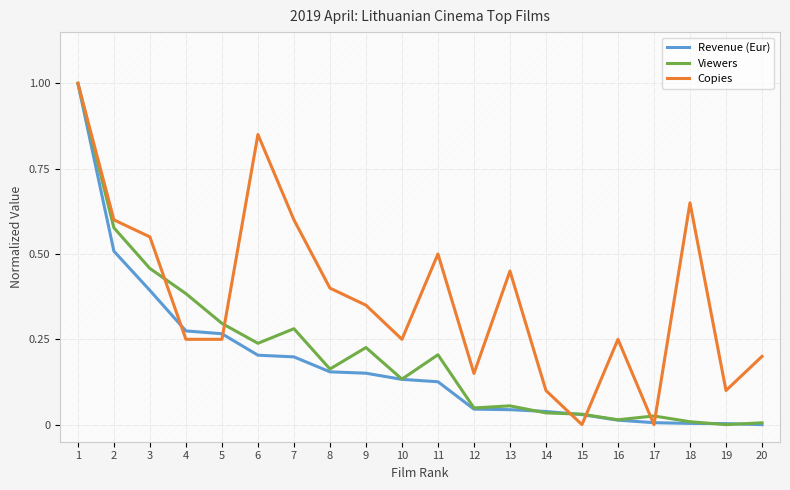

Which category has the highest value in the Copies series?

1